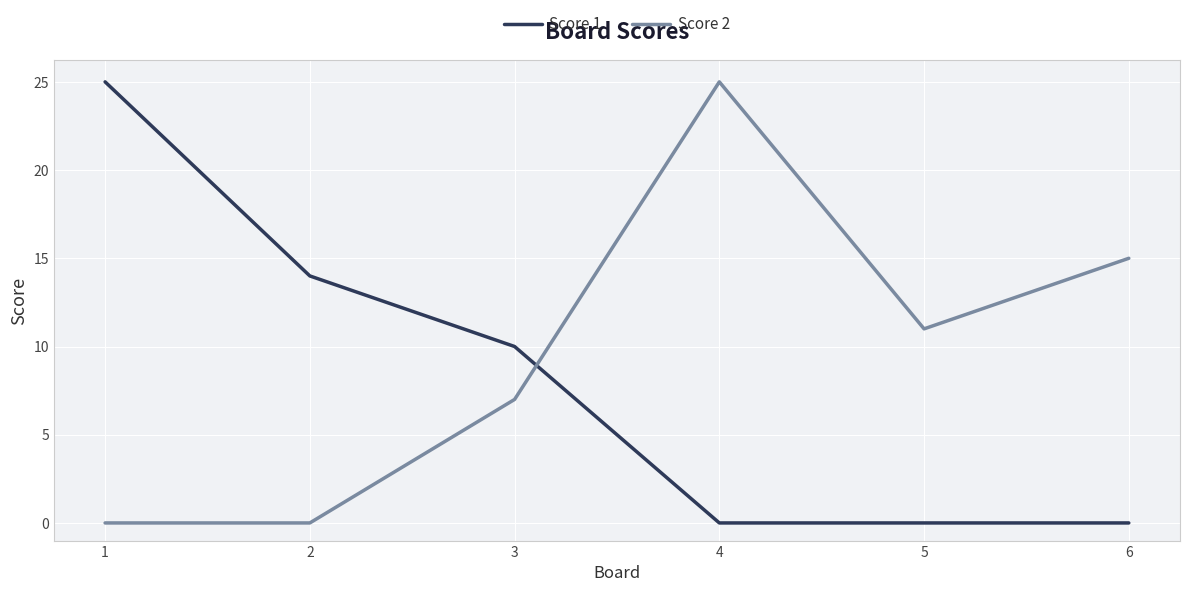

Is it true that Score 1 equals 14 at 4?

False